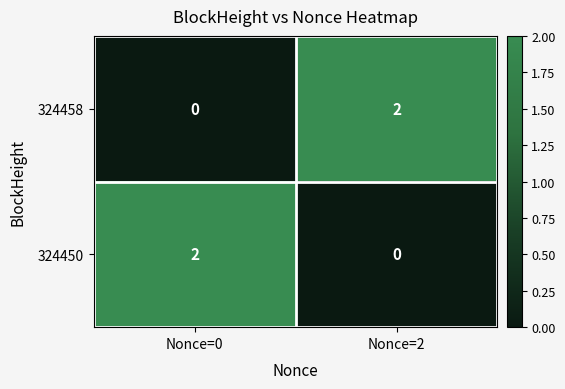

Is it true that 324450 equals 2 at Nonce=0?

True